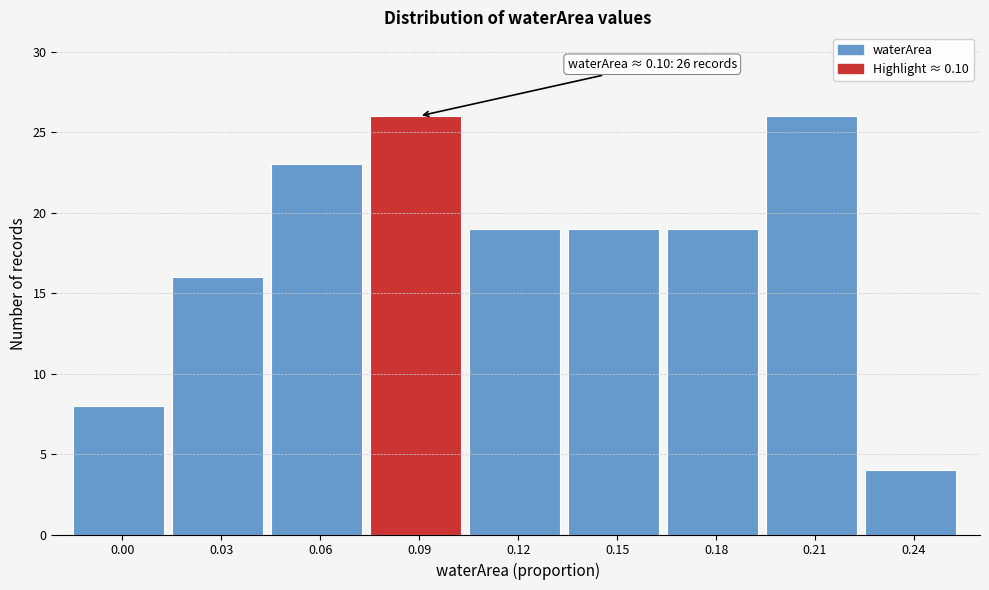

Reading left to right, list all the values displayed in this chart.

0.00=8	0.03=16	0.06=23	0.09=26	0.12=19	0.15=19	0.18=19	0.21=26	0.24=4